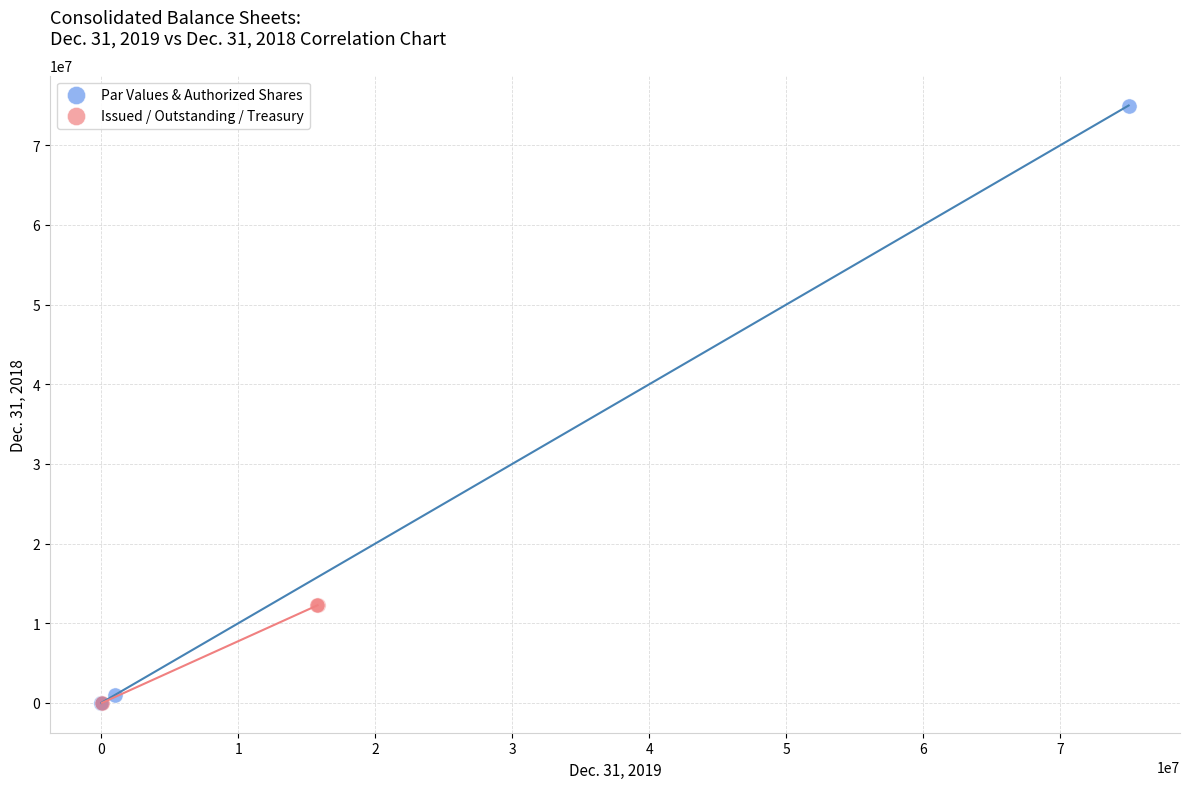

Which series has the largest Y range (max minus min)?

Par Values & Authorized Shares